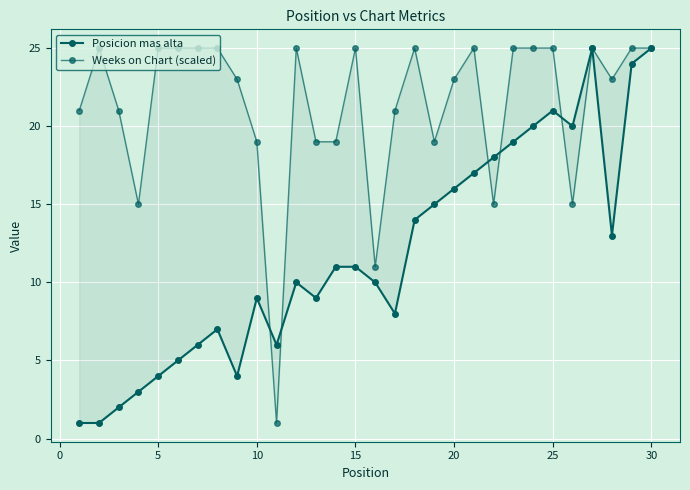

What is the sum of all Weeks on Chart (scaled) values?

640